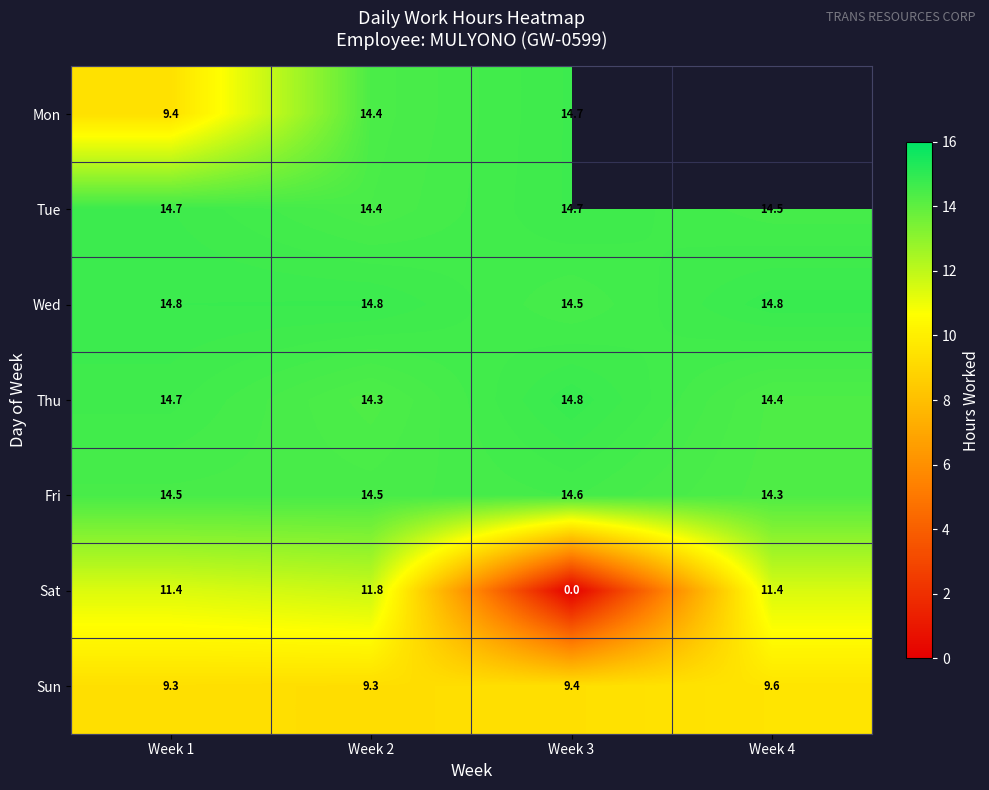

What is the lowest value of the Wed series?

14.5